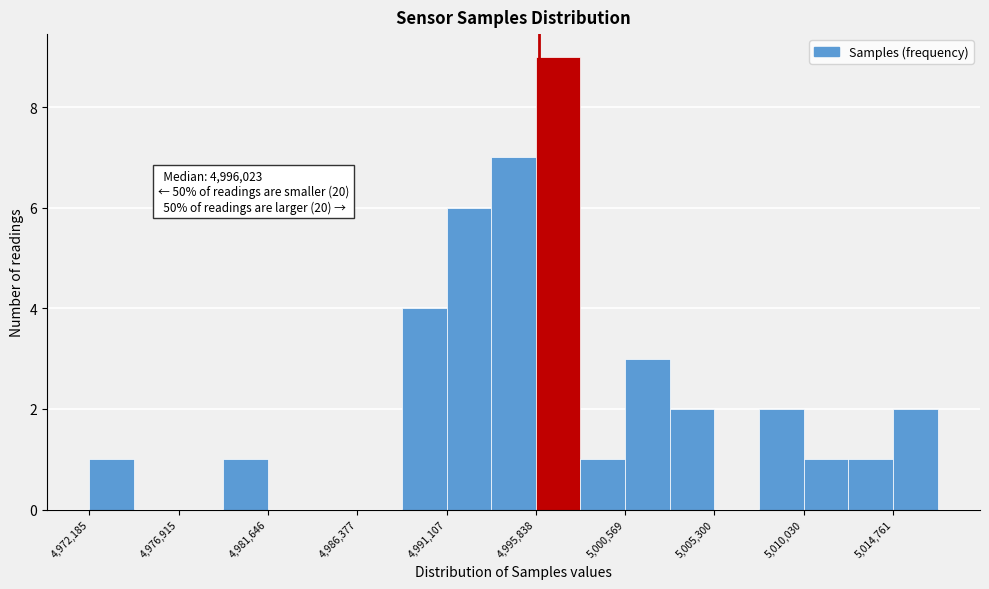

Over which range of the x-axis is the bar tallest?

4996000 to 4998000